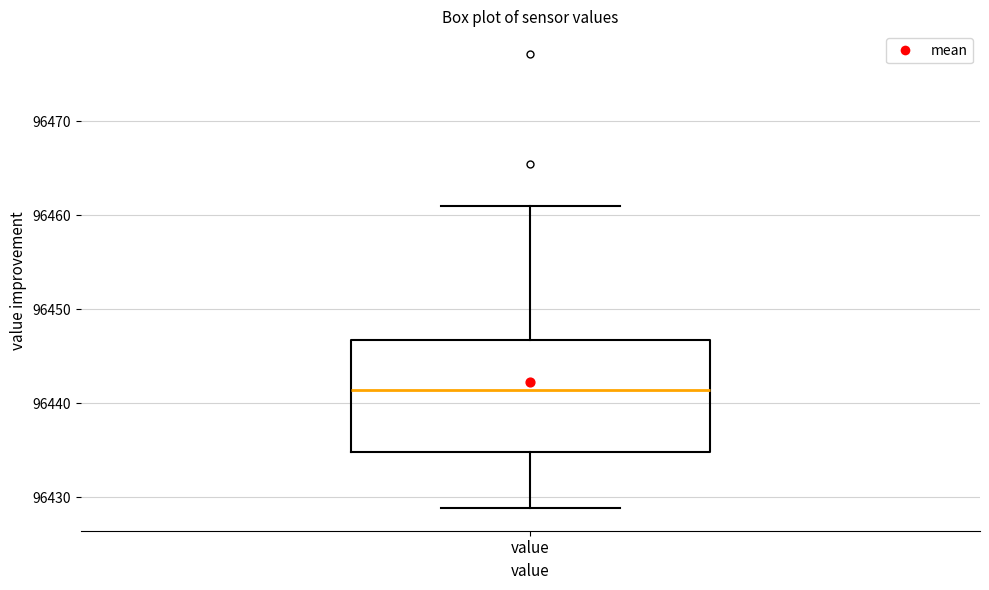

Where does the lower whisker of the box for value end on the y-axis? The values are not printed on the chart, so give them approximately, as read against the axis.

96429